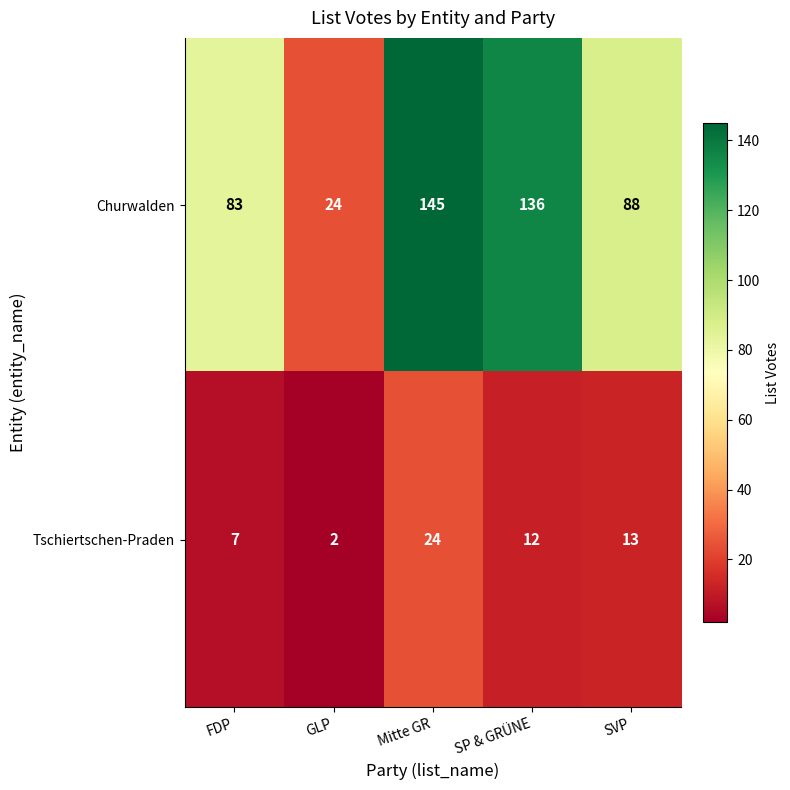

Which series has the largest total across all categories?

Churwalden